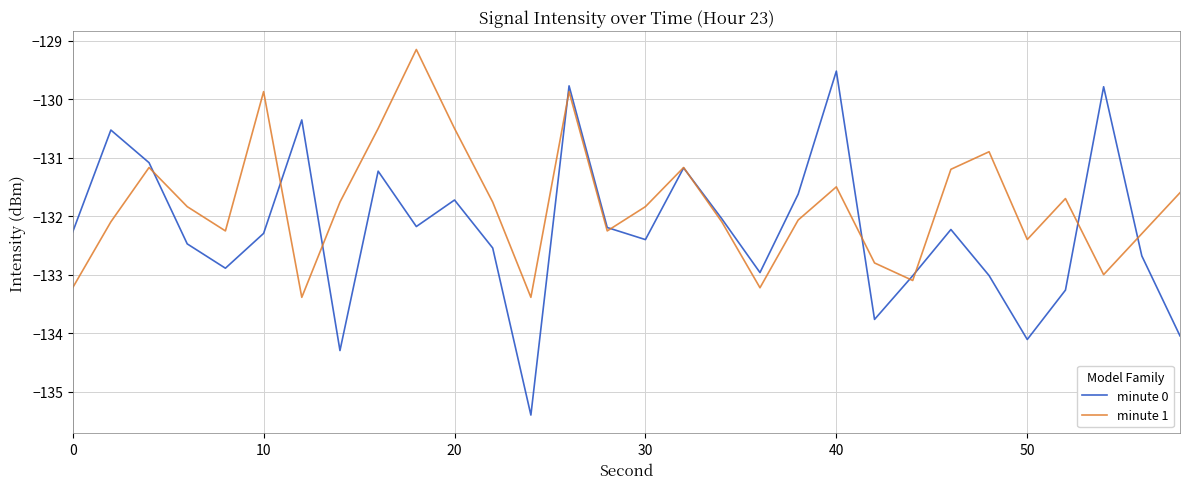

List the series in order of their overall mean, highest first.

minute 1, minute 0